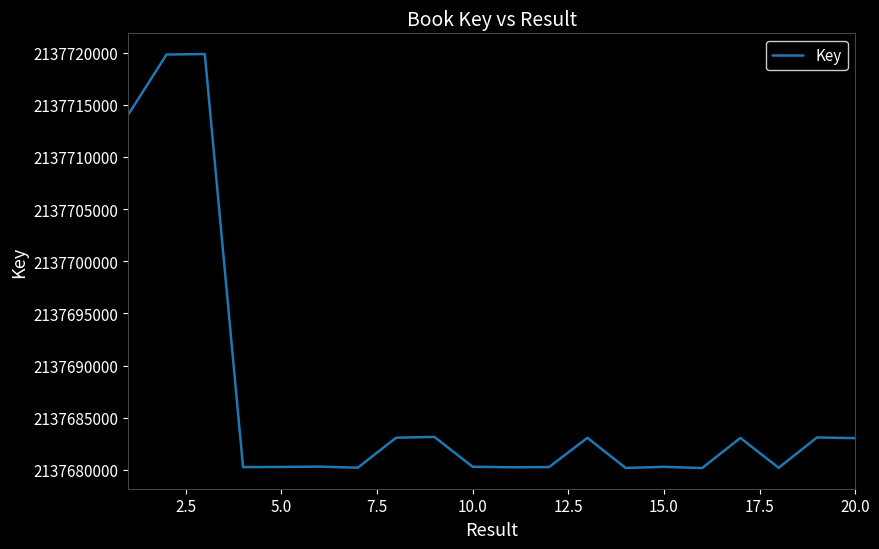

What is the smallest value displayed?

2137680172